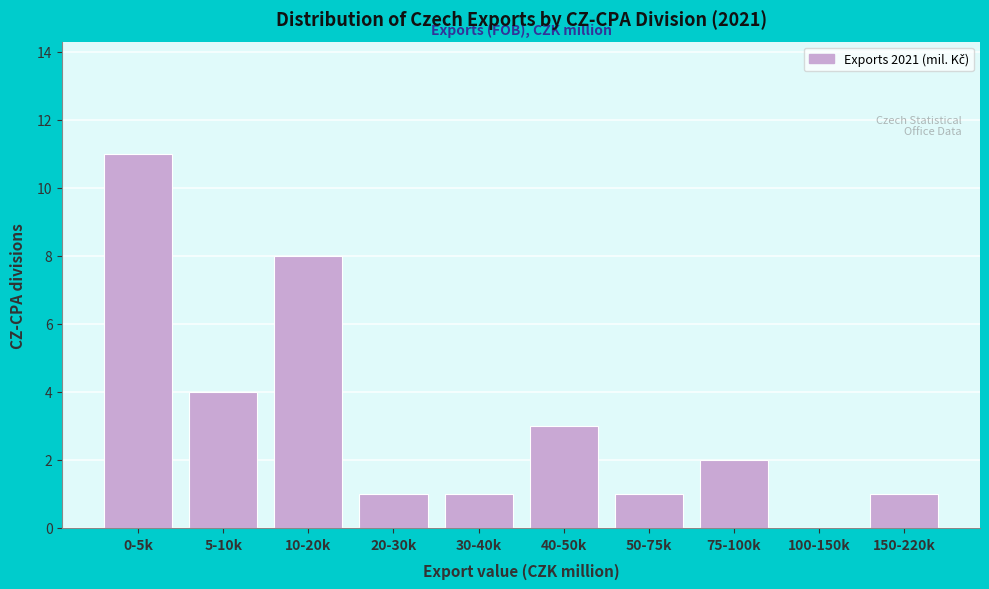

Reading left to right, extract all data points from this chart.

0-5k=11	5-10k=4	10-20k=8	20-30k=1	30-40k=1	40-50k=3	50-75k=1	75-100k=2	100-150k=0	150-220k=1